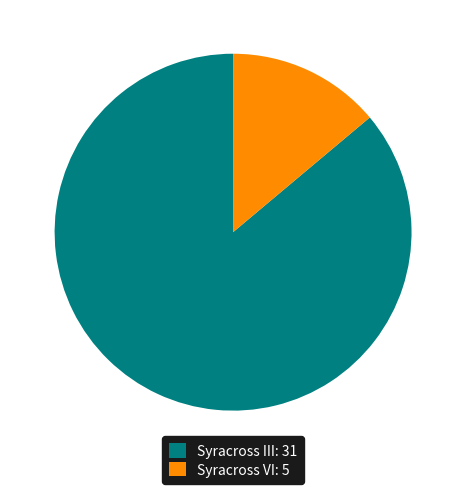

Is the sum of Syracross VI and Syracross III greater than half?

Yes